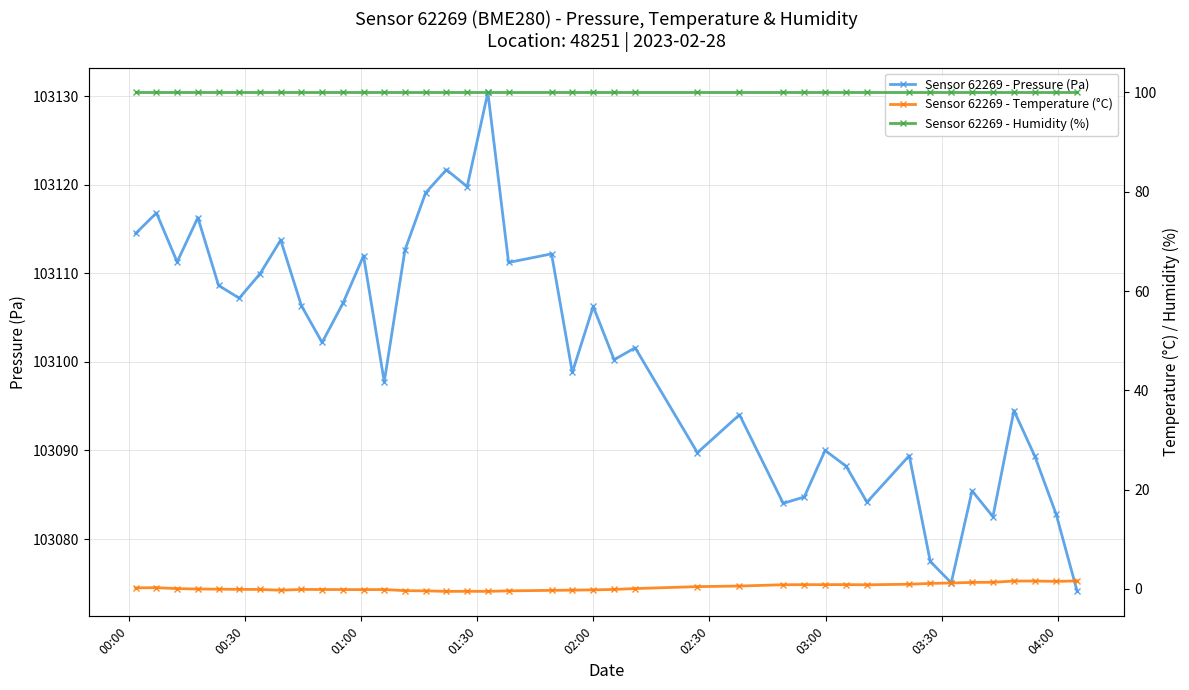

True or false: Sensor 62269 - Pressure (Pa) has more than 0 points higher than both neighbors.

True